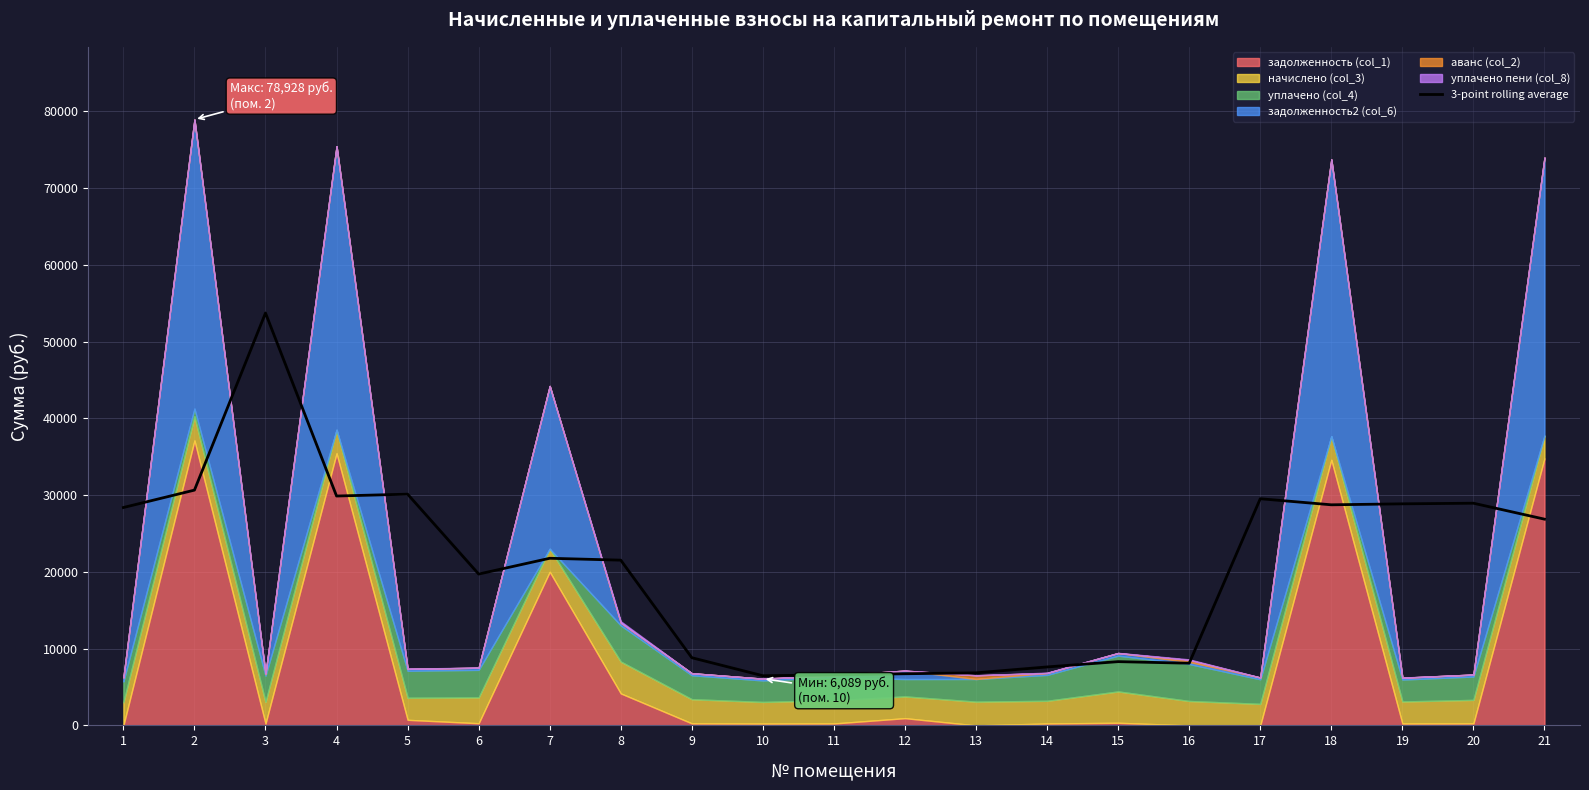

Count the number of categories in the chart.

21